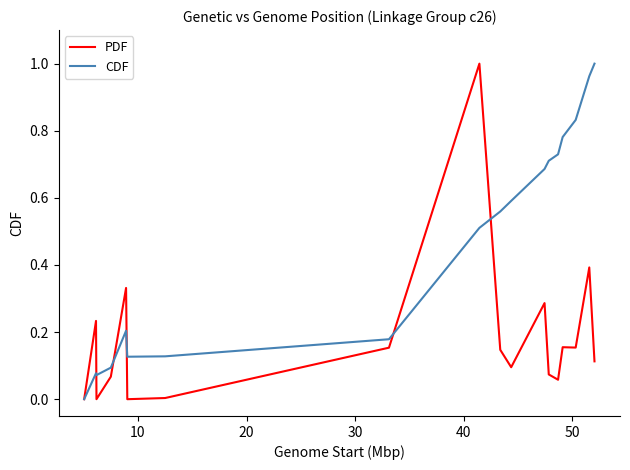

Rank the series by their average value, from lowest to highest.

PDF, CDF